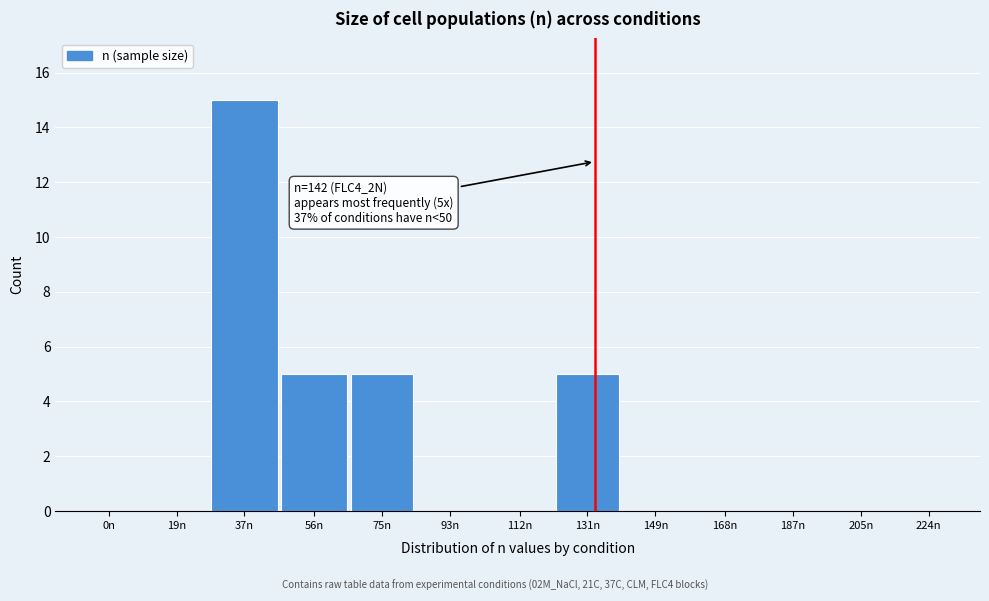

Reading left to right, transcribe all the data shown in this chart.

0n=0	19n=0	37n=15	56n=5	75n=5	93n=0	112n=0	131n=5	149n=0	168n=0	187n=0	205n=0	224n=0